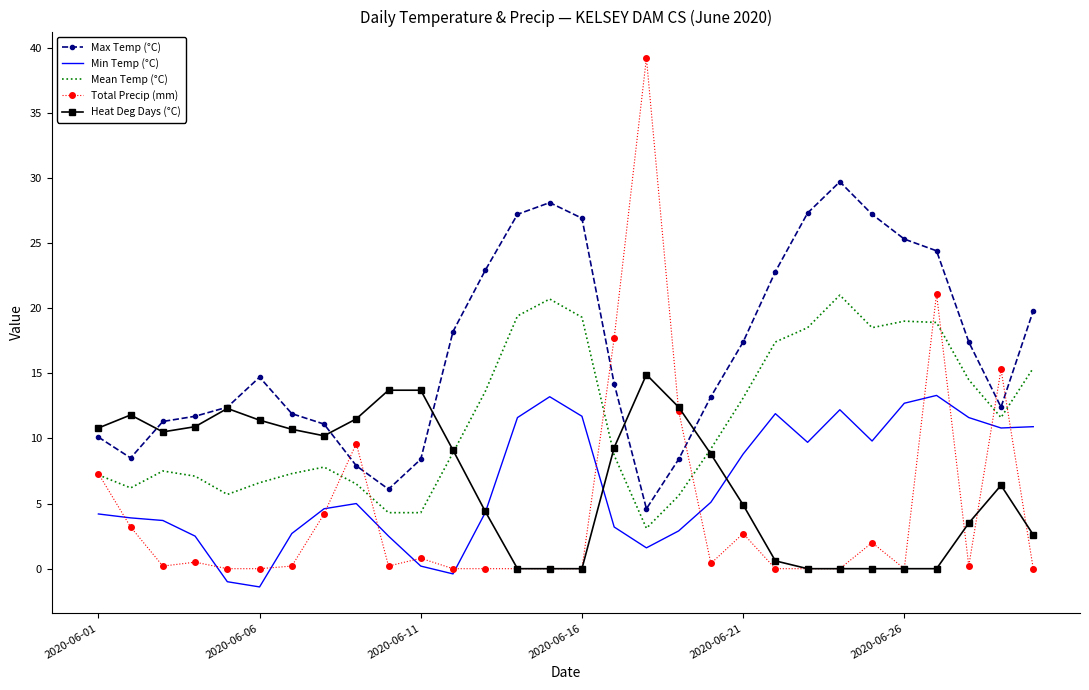

True or false: Max Temp (°C) and Min Temp (°C) cross at least once.

False